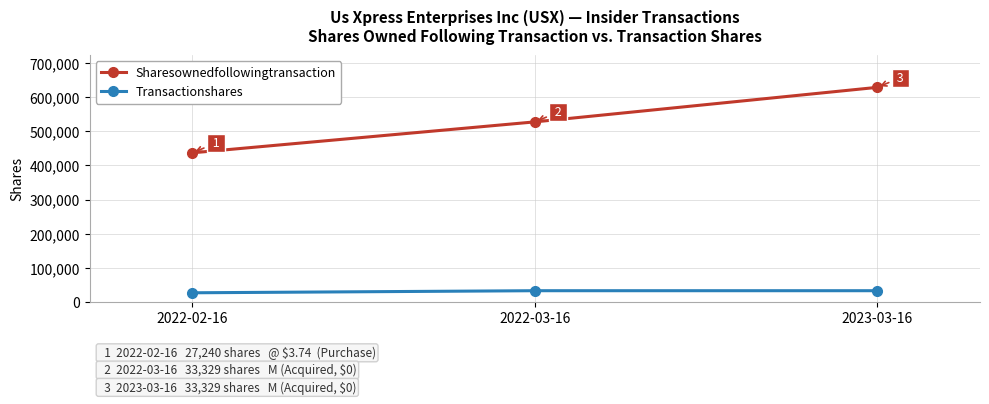

Reading left to right, what are all the values shown in this chart?

Sharesownedfollowingtransaction: 2022-02-16=436888	2022-03-16=527424	2023-03-16=628499
Transactionshares: 2022-02-16=27240	2022-03-16=33329	2023-03-16=33329